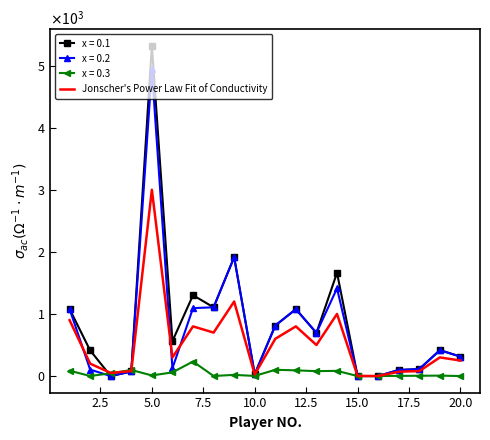

What are all the series names shown in the legend?

x = 0.1, x = 0.2, x = 0.3, Jonscher's Power Law Fit of Conductivity